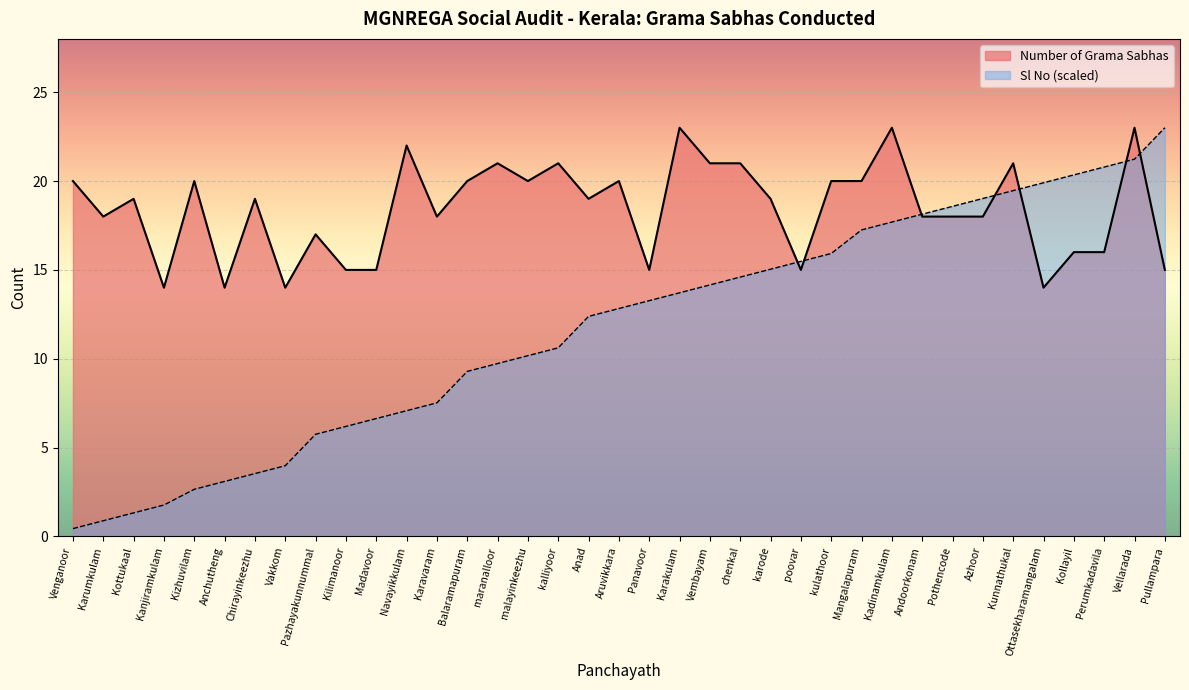

What position from the right is Kilimanoor?

28